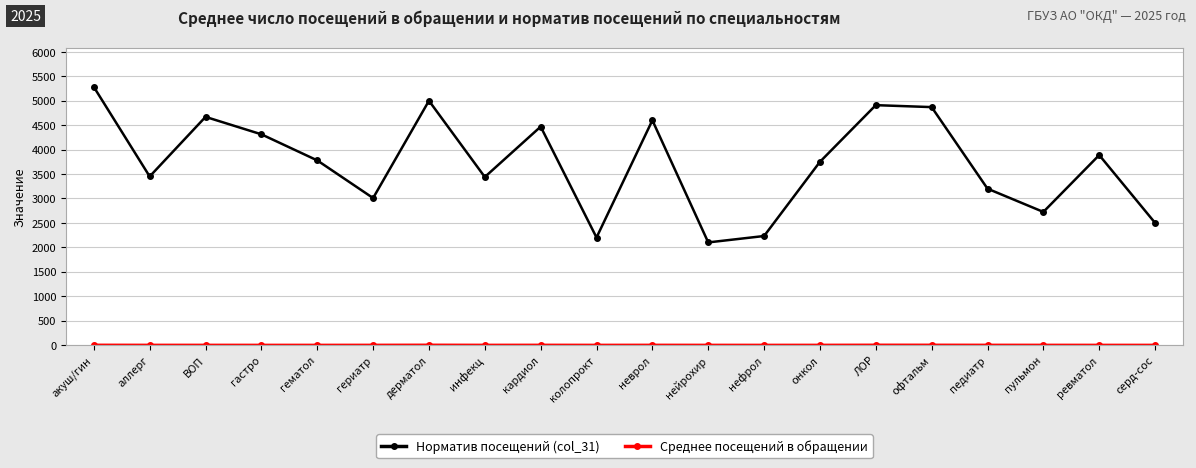

What is the total value across all series at кардиол?

4473.1